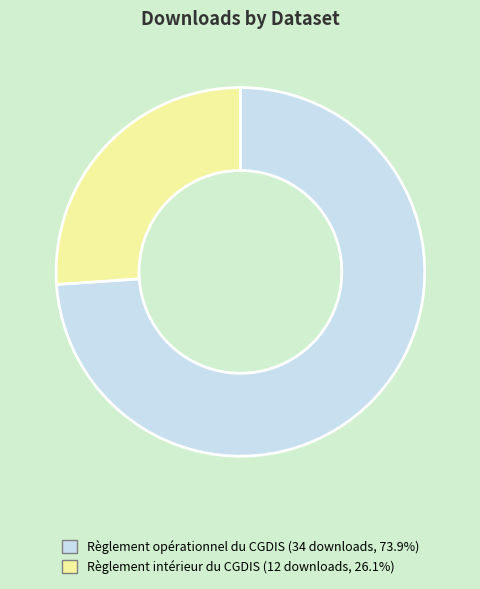

Does any single category account for the majority?

Yes